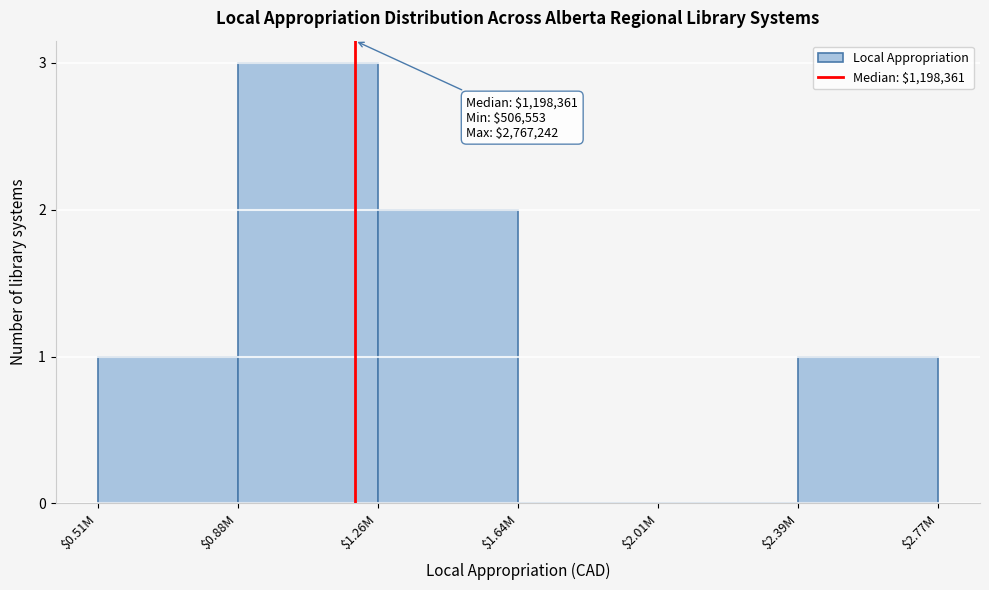

What is the sum of all values?

7